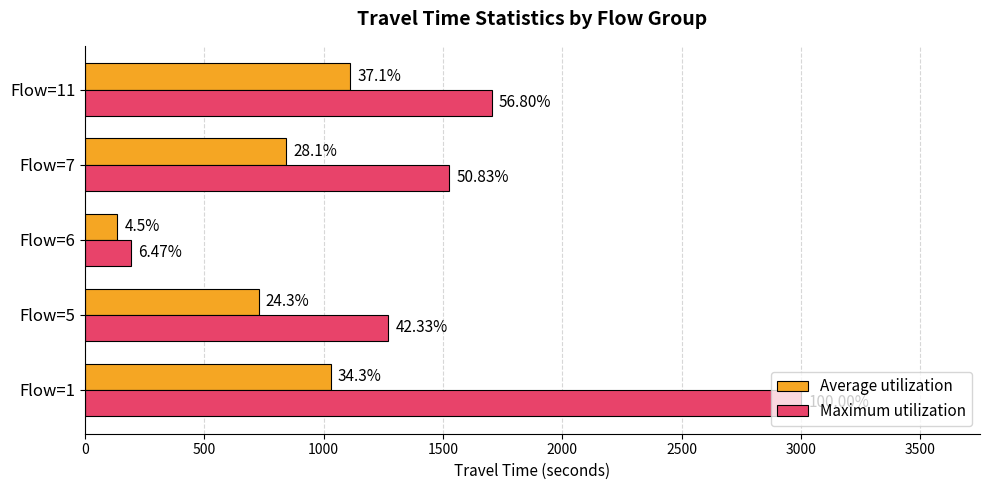

What are all the series names shown in the legend?

Average utilization, Maximum utilization